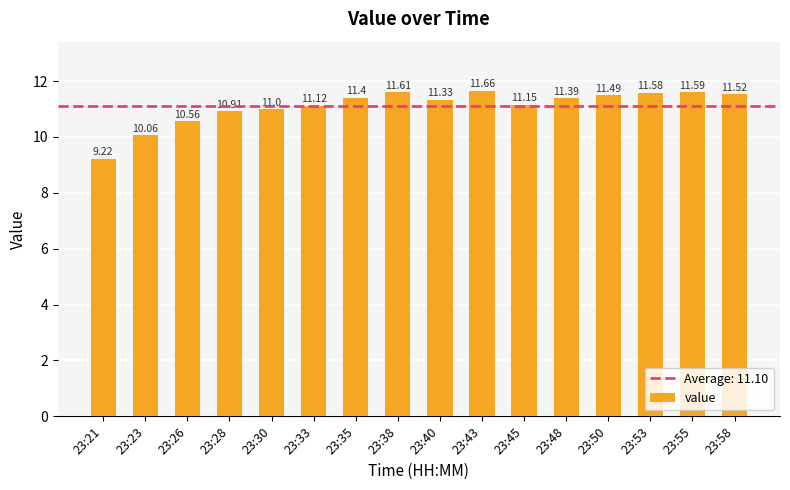

What is the difference between the maximum and minimum values?

2.4